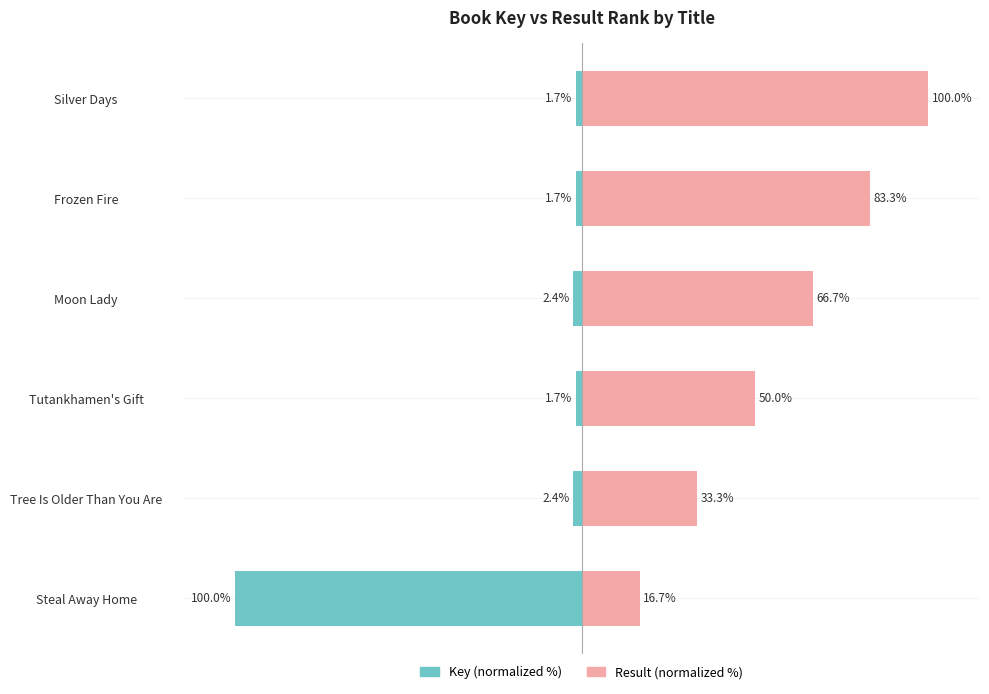

How many bars are there in total?

12